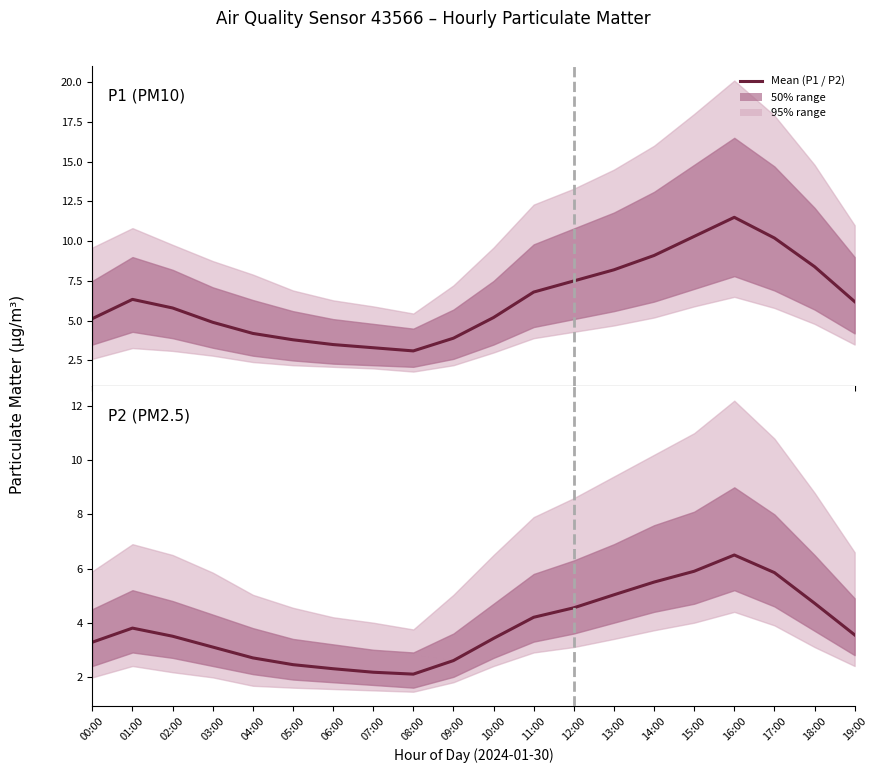

How many interior local peaks does the P1 series have?

2